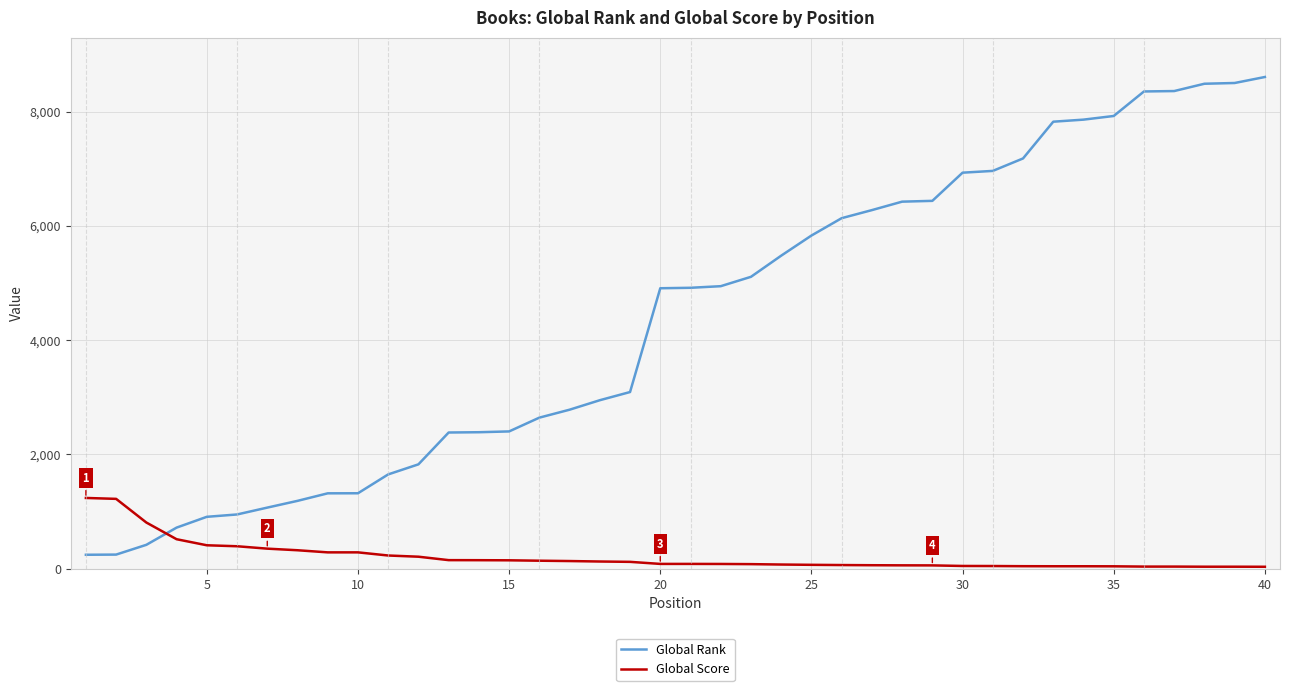

What is the average value of the Global Score series?

211